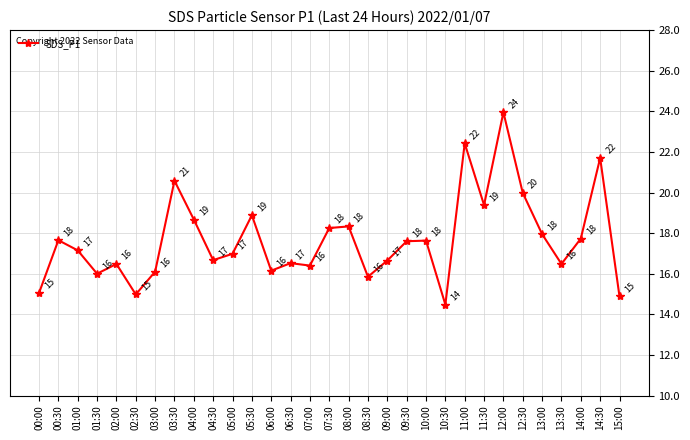

What is the smallest value displayed?

14.5